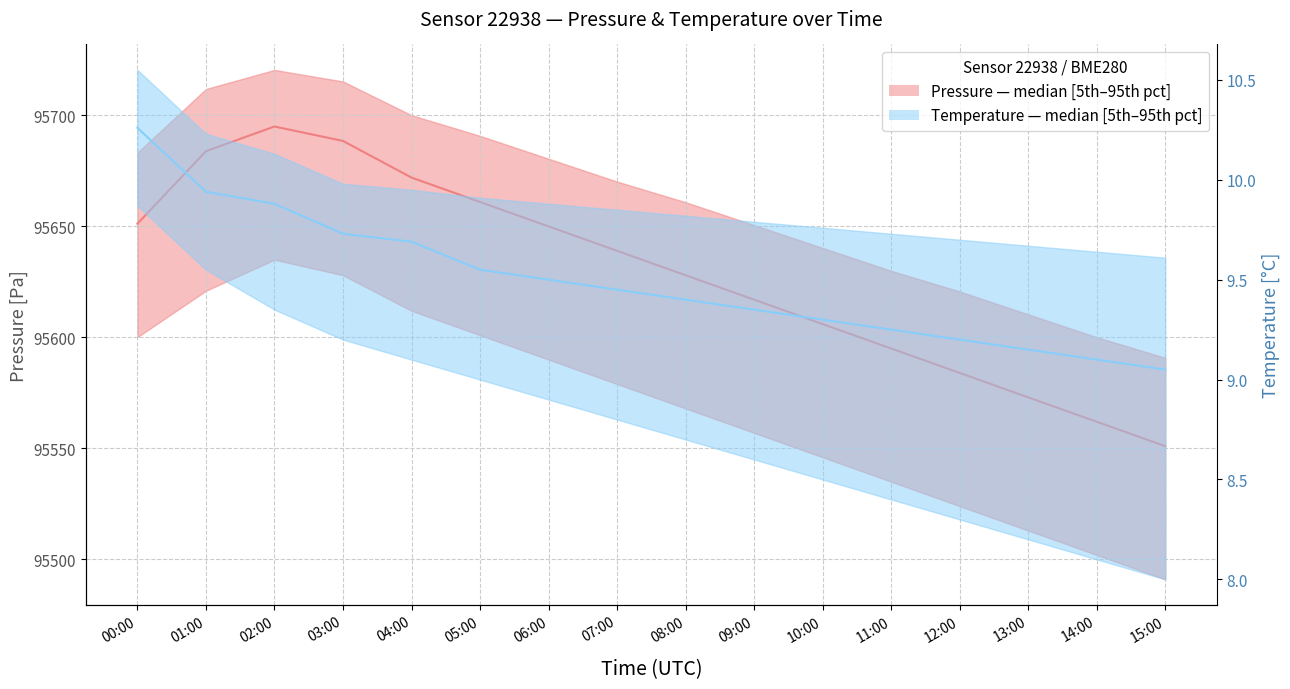

True or false: Pressure median and Temperature median cross at least once.

False